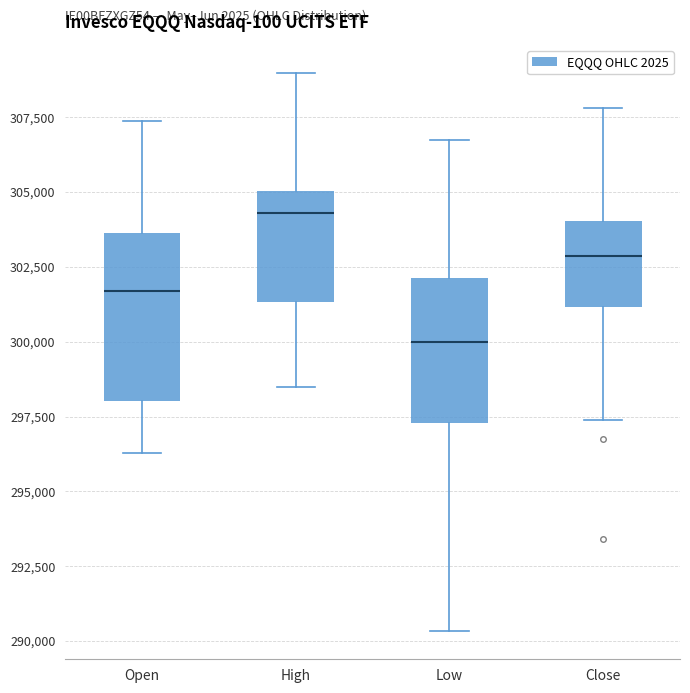

Where does the median line of the box for Open sit on the y-axis? The values are not printed on the chart, so give them approximately, as read against the axis.

301500